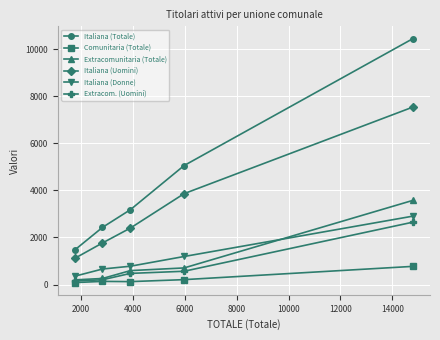

Which series has the widest spread of values?

Italiana (Totale)